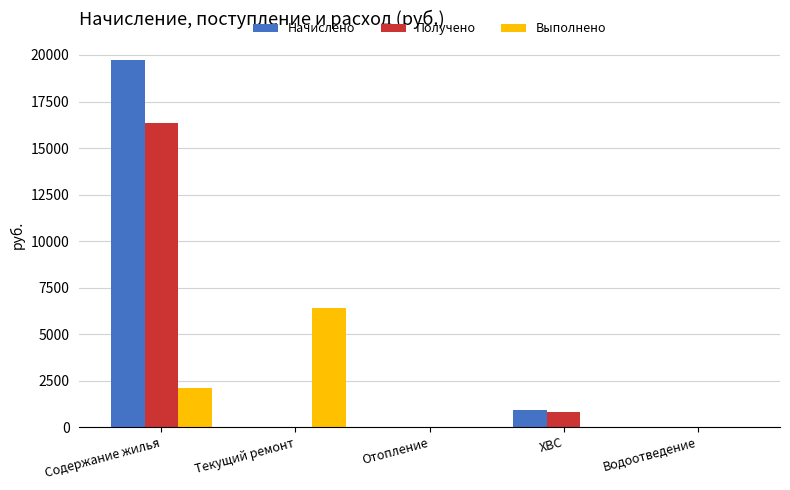

What is the sum of the Начислено values at Содержание жилья and Отопление?

19717.2